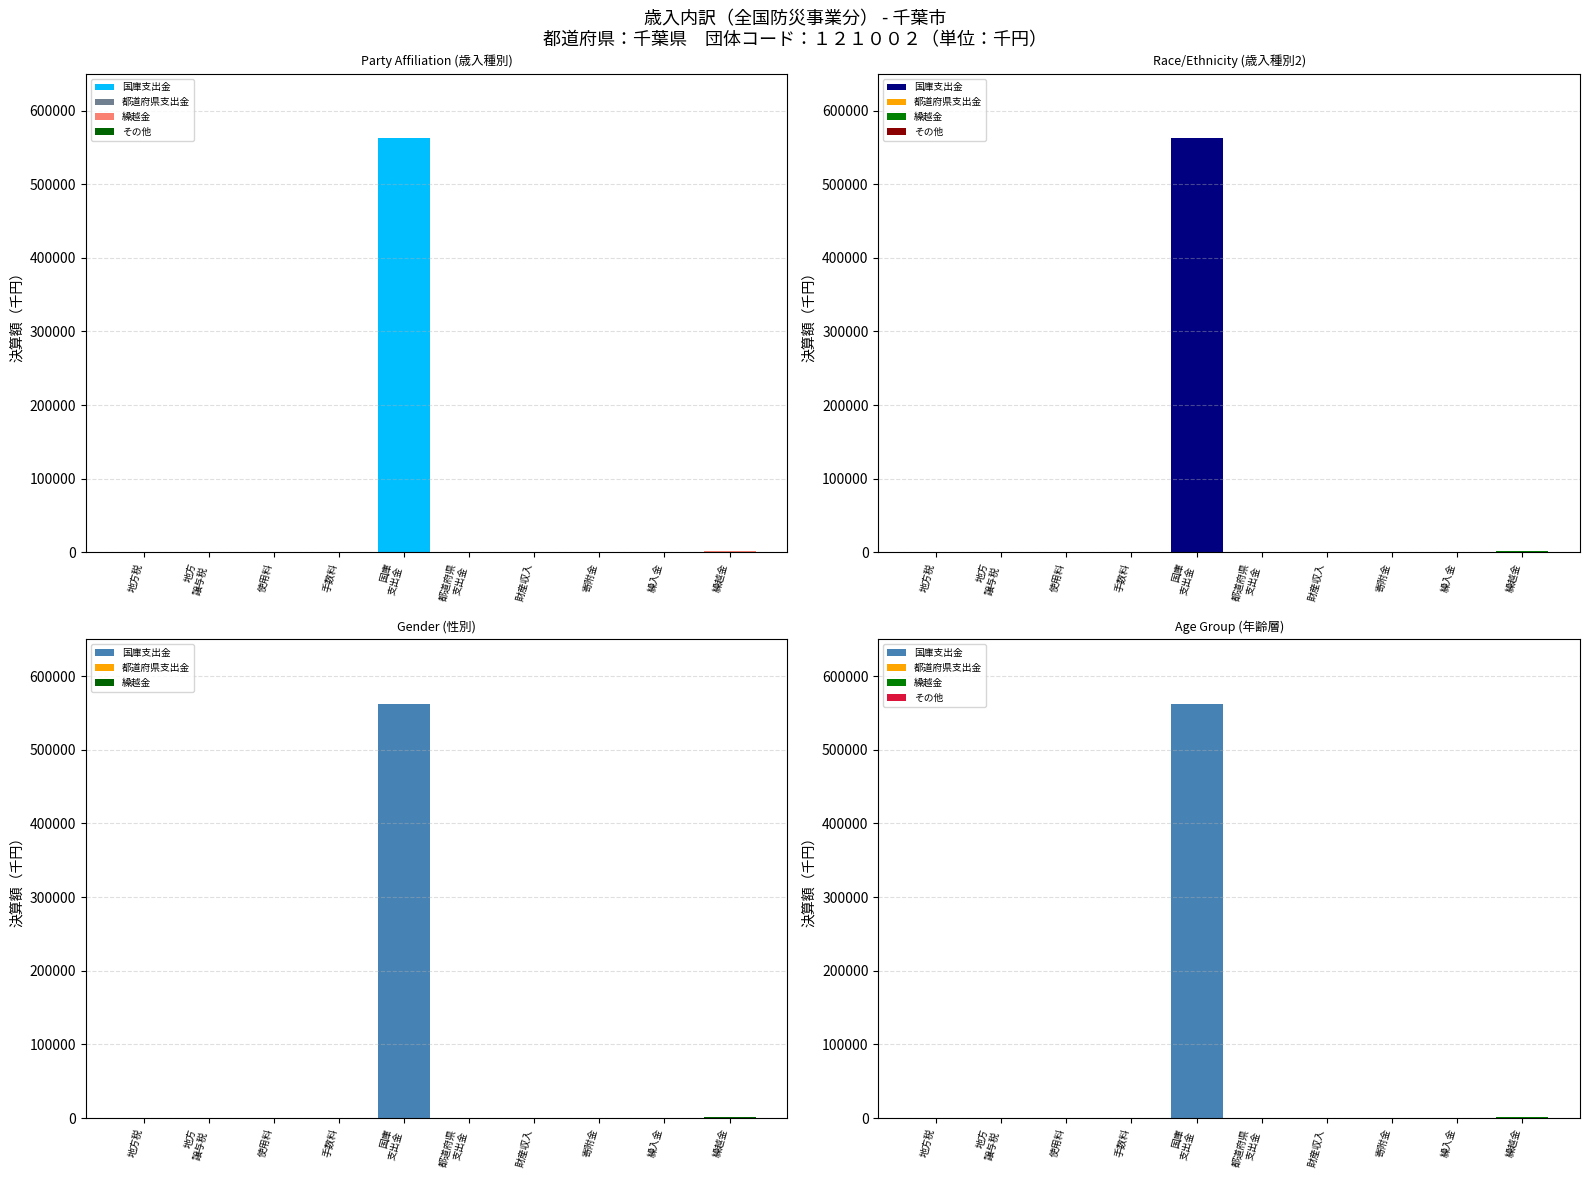

Reading left to right, list all the values displayed in this chart.

国庫支出金: 0	0	0	0	562811	0	0	0	0	0
都道府県支出金: 0	0	0	0	0	0	0	0	0	0
繰越金: 0	0	0	0	0	0	0	0	0	2002
その他: 0	0	0	0	0	0	0	0	0	0